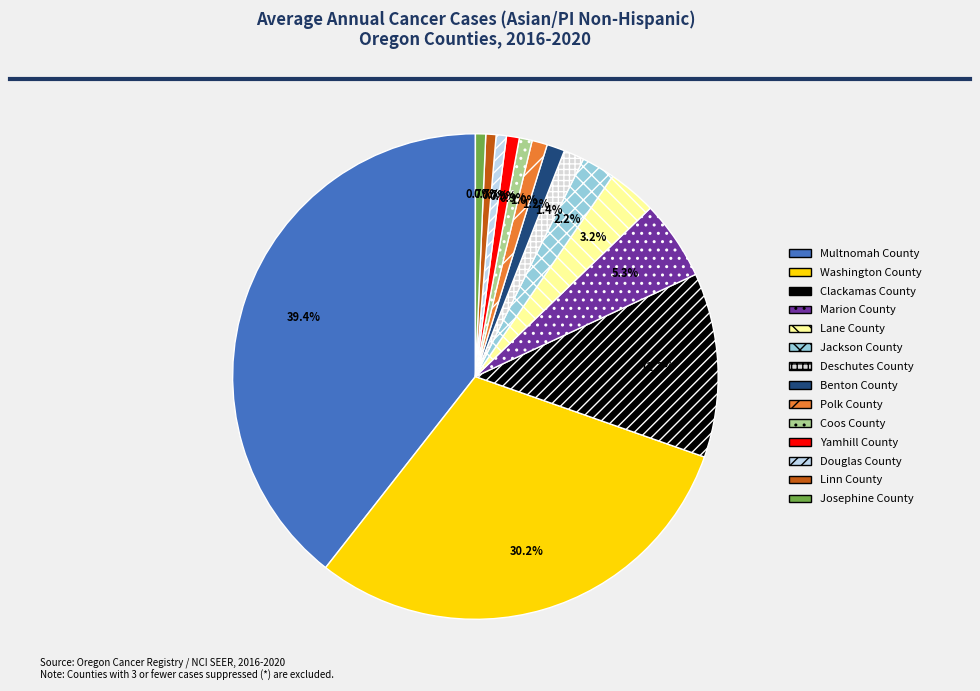

To the nearest percent, what percentage of the pie is Clackamas County?

12%